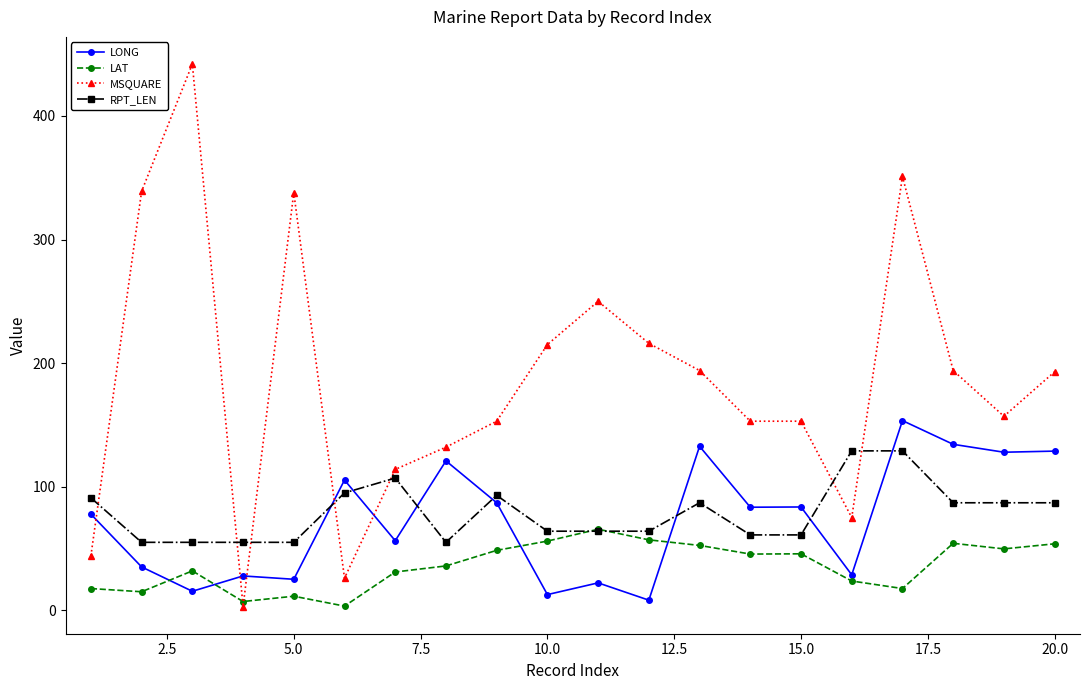

What is the value of the LAT point at the 9th from the left?

48.5